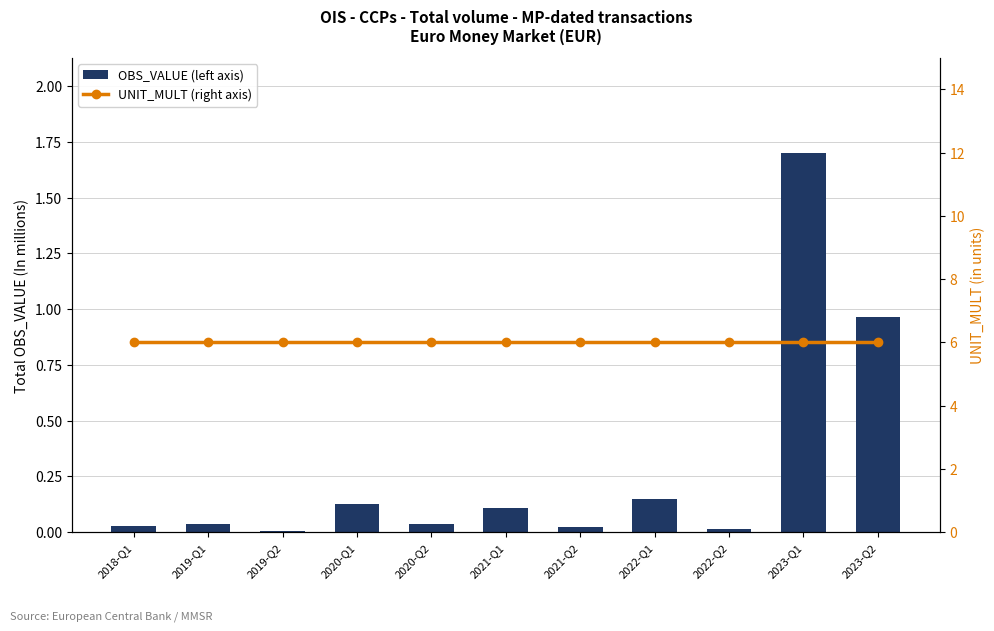

Reading left to right, what are all the values shown in this chart?

OBS_VALUE (left axis): 0.0	0.0	0.0	0.1	0.0	0.1	0.0	0.1	0.0	1.7	1.0
UNIT_MULT (right axis): 6.0	6.0	6.0	6.0	6.0	6.0	6.0	6.0	6.0	6.0	6.0